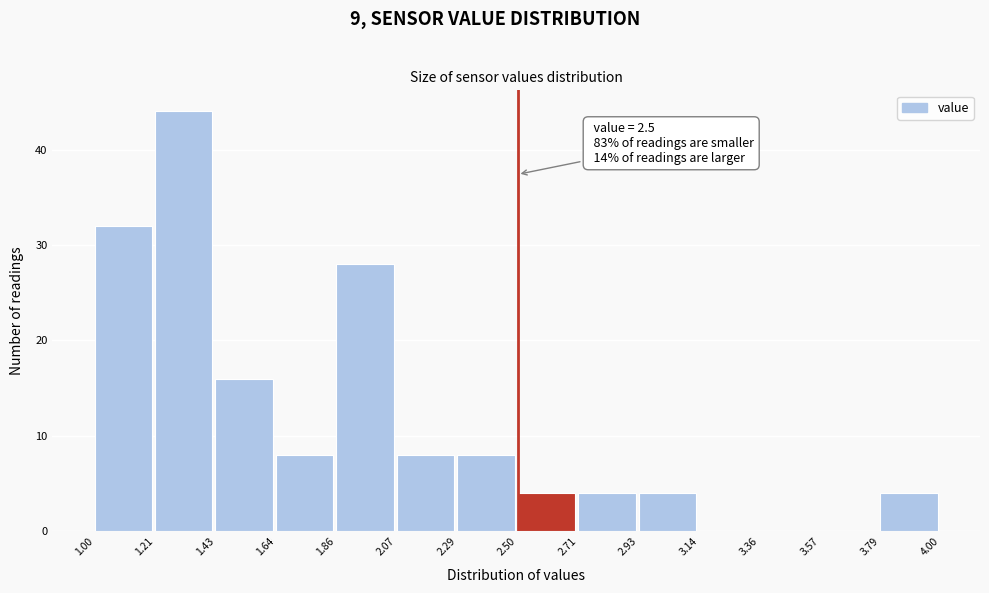

Over which range of the x-axis is the bar tallest?

1.21 to 1.43